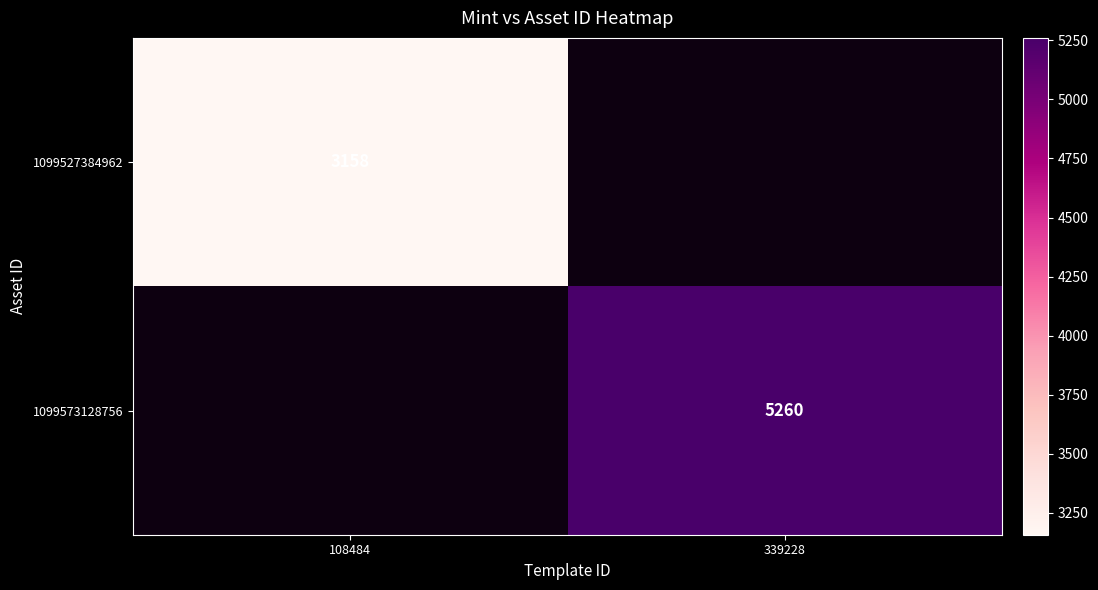

Which category has the lowest value across all series?

108484